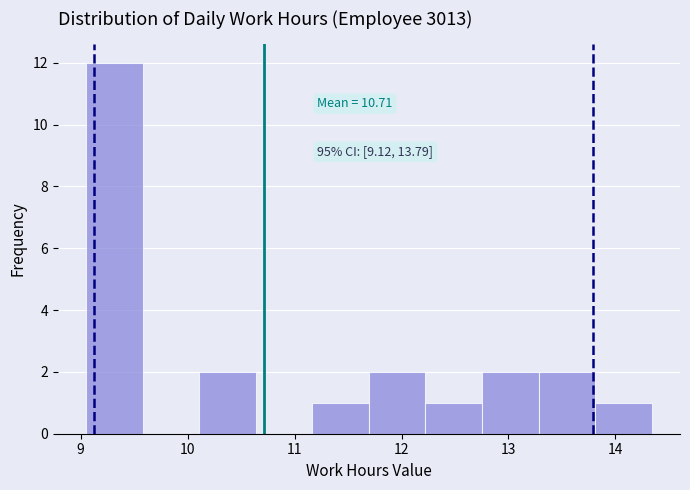

Which range on the x-axis has the tallest bar?

9.1 to 9.6